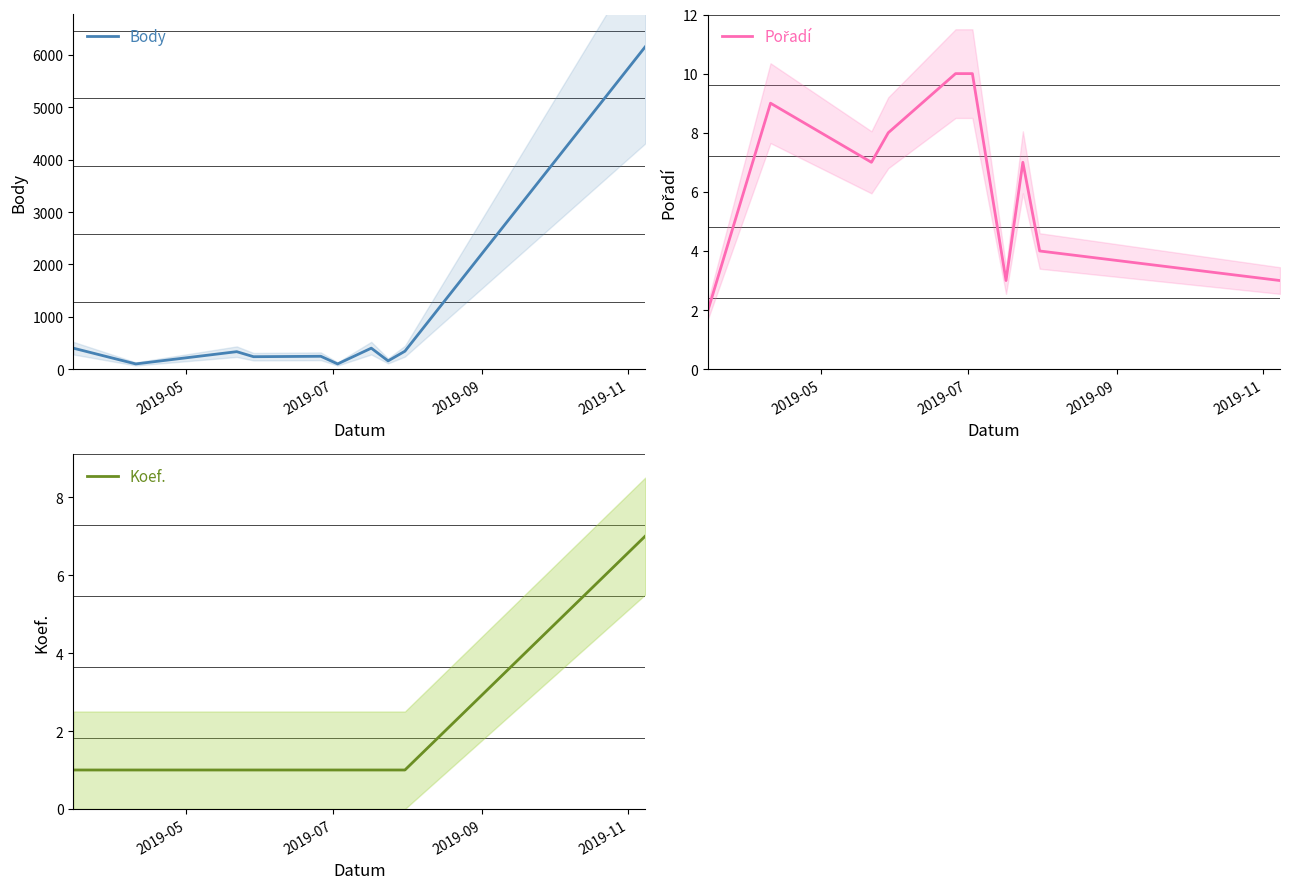

What is the highest value of the Body series?

6154